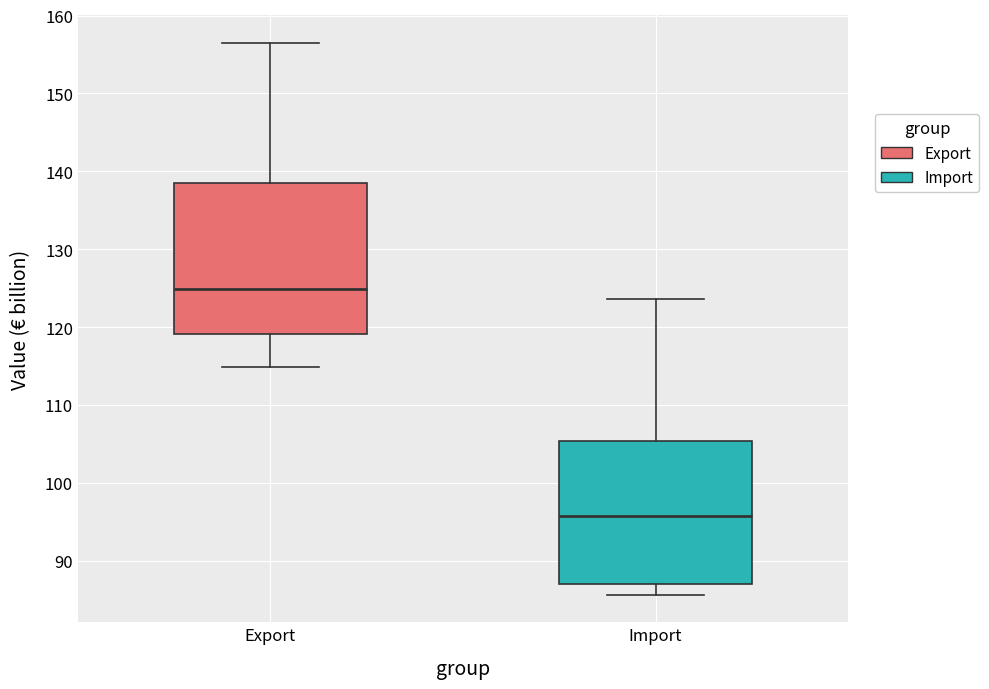

Where does the upper whisker of the box for Export end on the y-axis? The values are not printed on the chart, so give them approximately, as read against the axis.

156